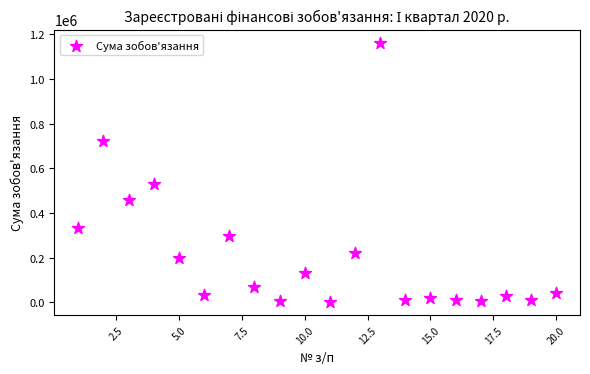

What is the range of X values (max minus min)?

19.0